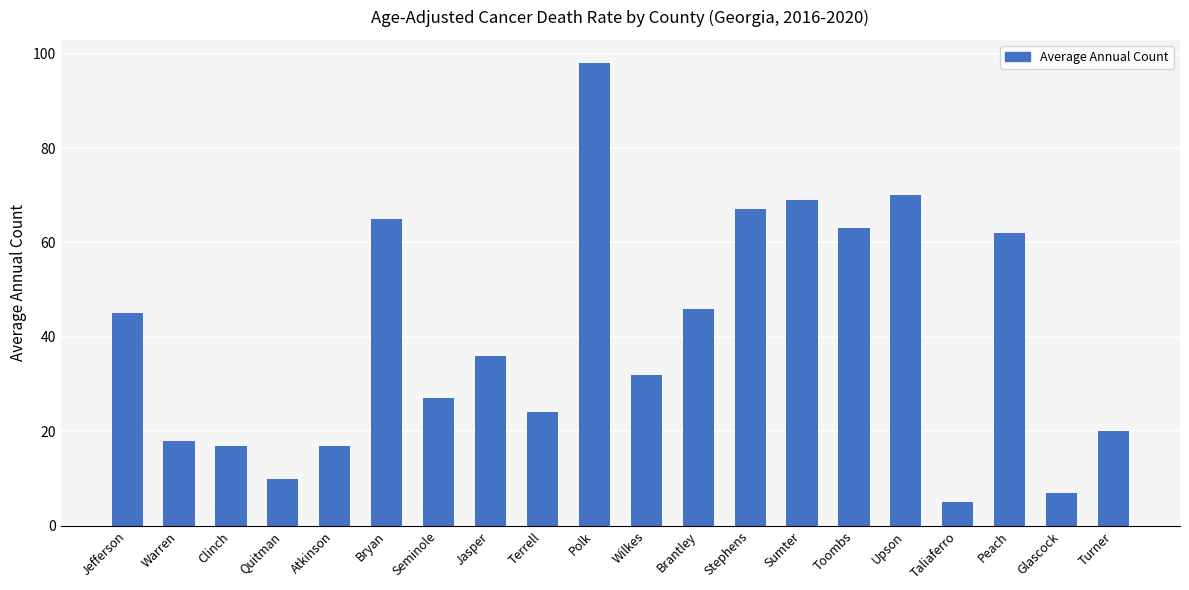

The chart shows a value of 17 at Atkinson. True or false?

True